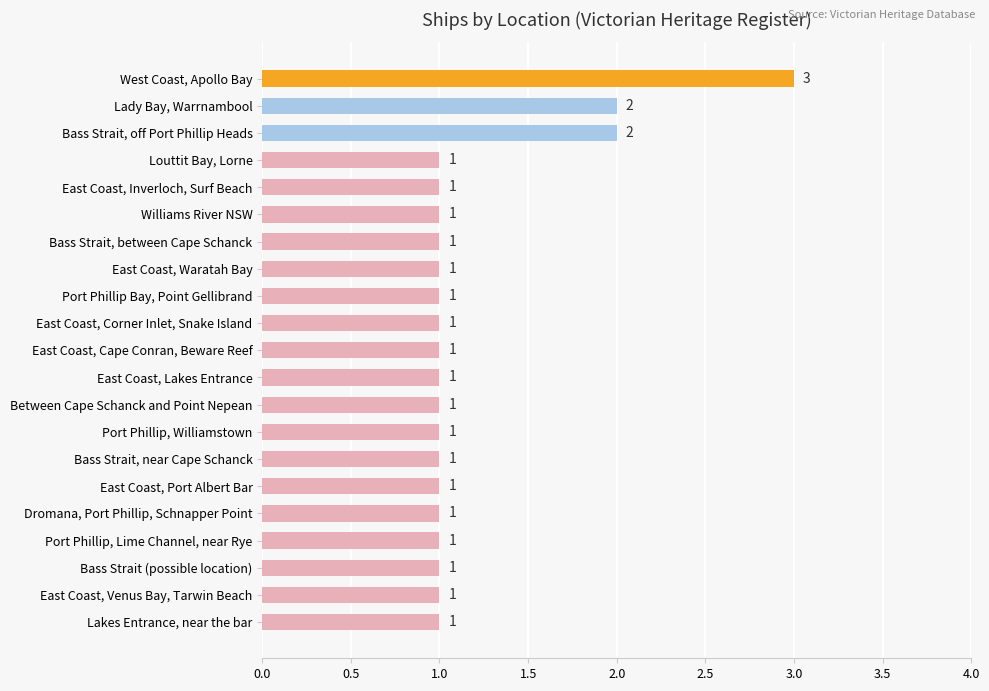

Is it true that the value at Port Phillip, Williamstown is 2?

False